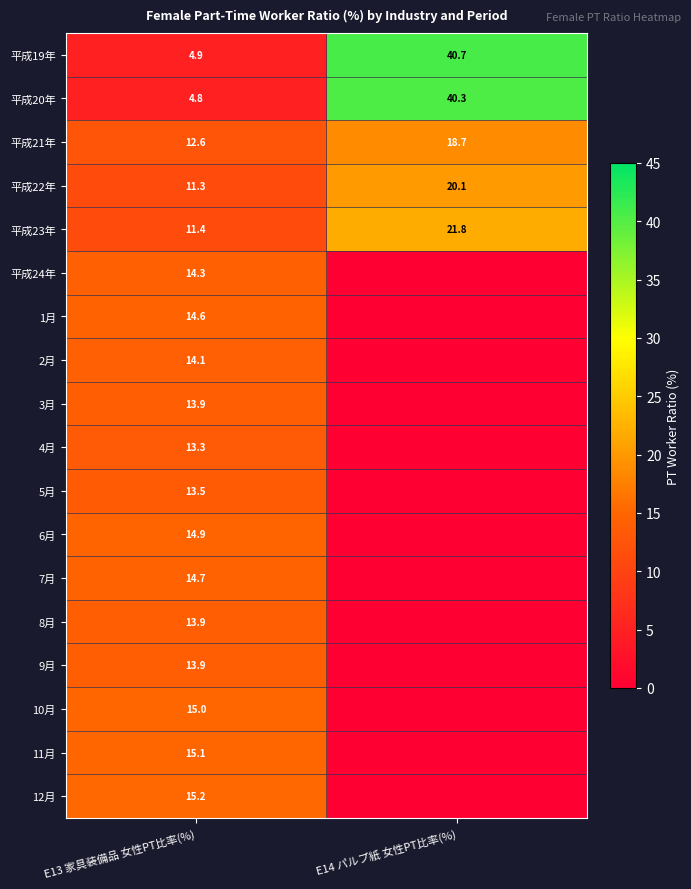

Rank the categories by 平成19年 value from lowest to highest.

E13 家具装備品 女性PT比率(%), E14 パルプ紙 女性PT比率(%)